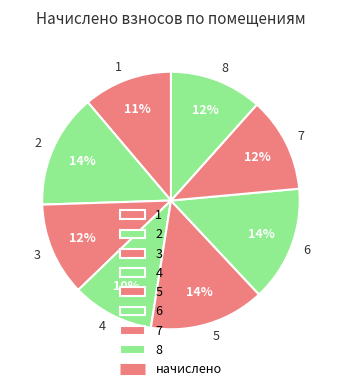

Which slice is the smallest?

4